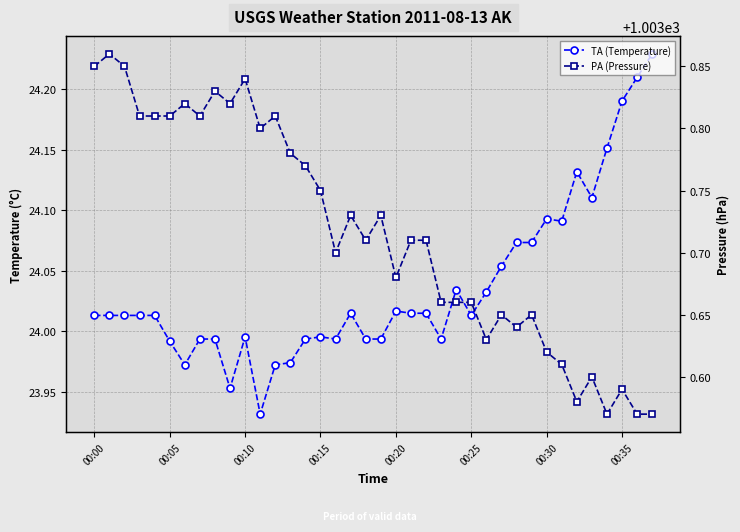

How many interior local valleys does the PA (Pressure) series have?

10